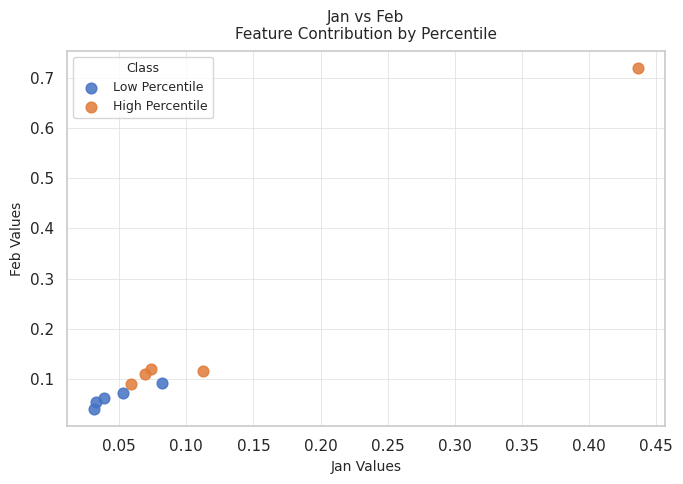

Which series contains the highest Y value?

High Percentile